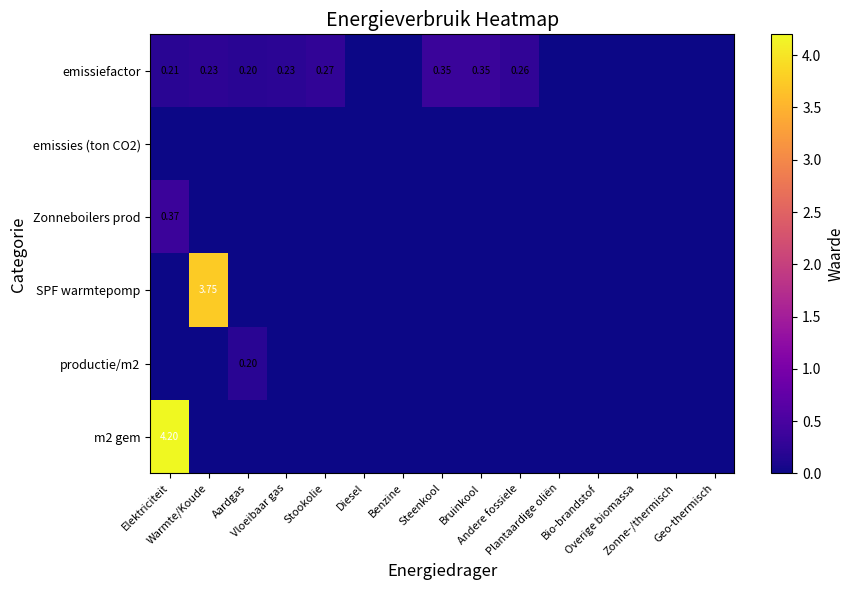

What is the difference between the second highest and minimum values in the emissiefactor series?

0.4